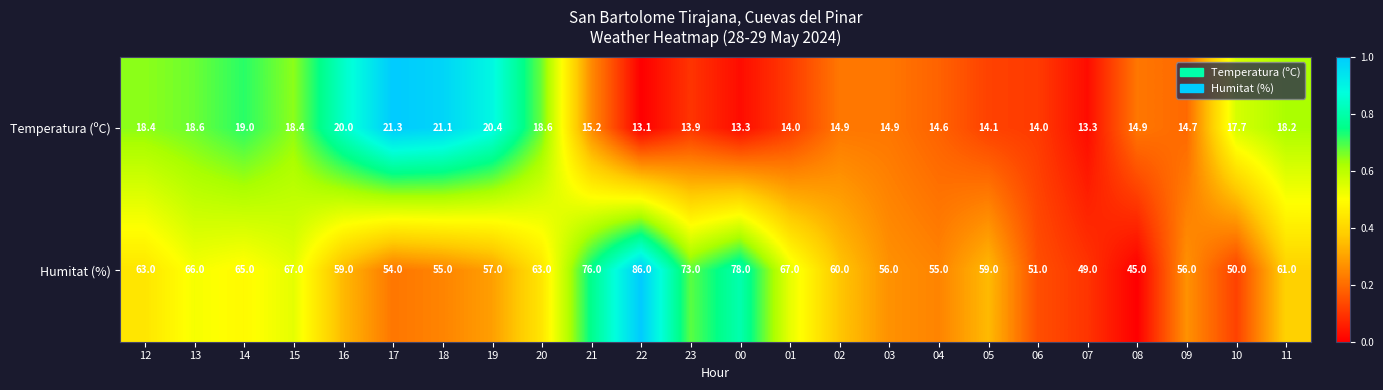

Which series changed the most between 05 and 08?

Humitat (%)